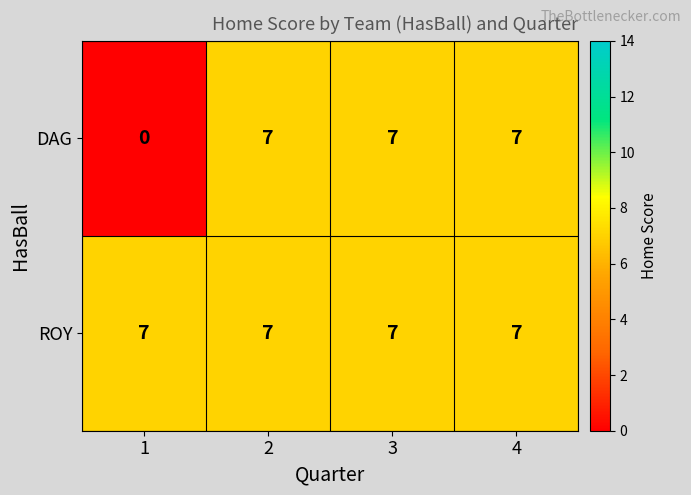

Rank the series by their average value, from highest to lowest.

ROY, DAG